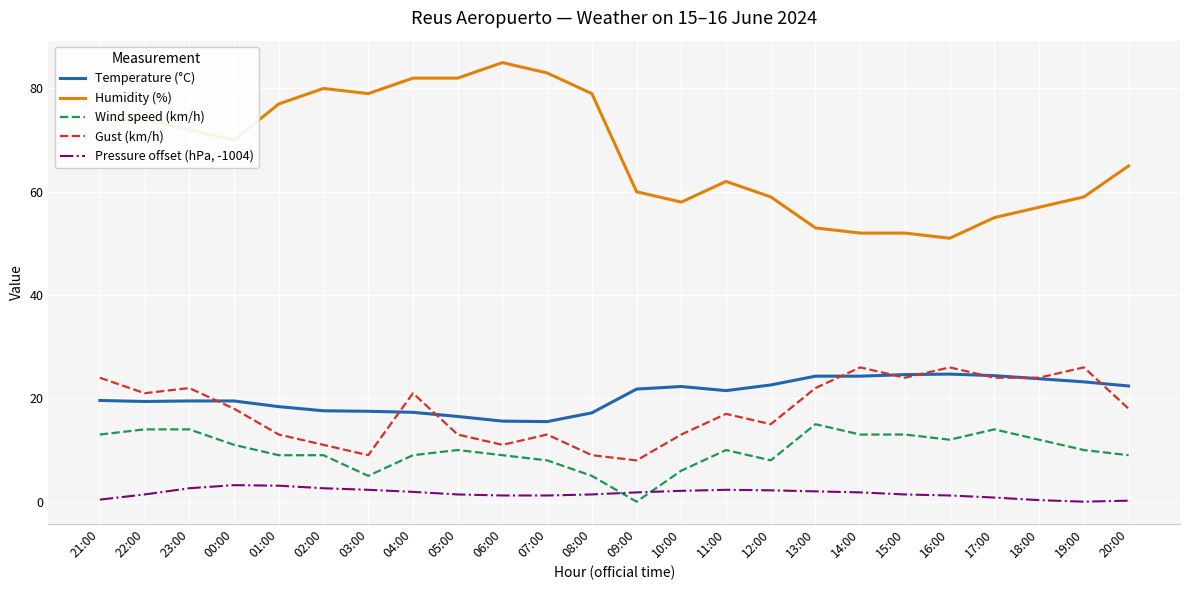

True or false: Gust (km/h) has a value of 8.4 at 05:00.

False